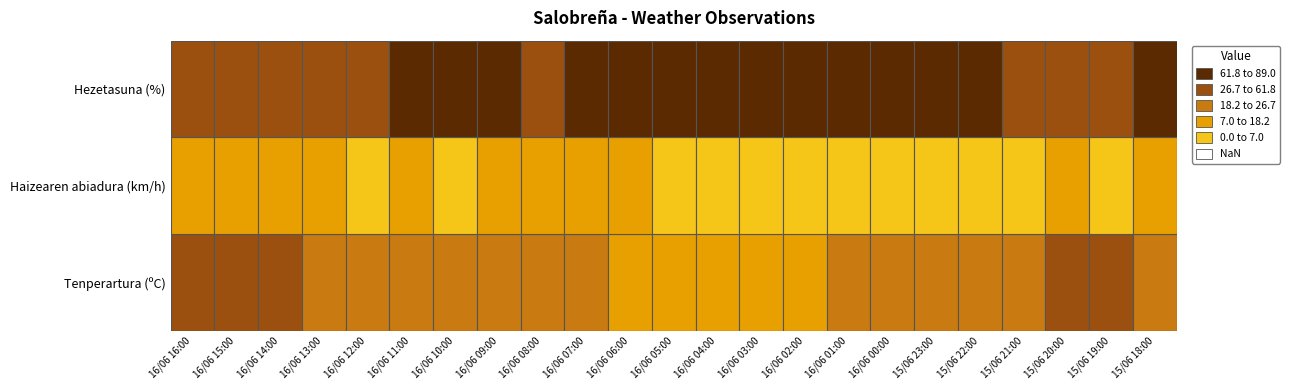

What is the highest value of the Haizearen abiadura (km/h) series?

16.0